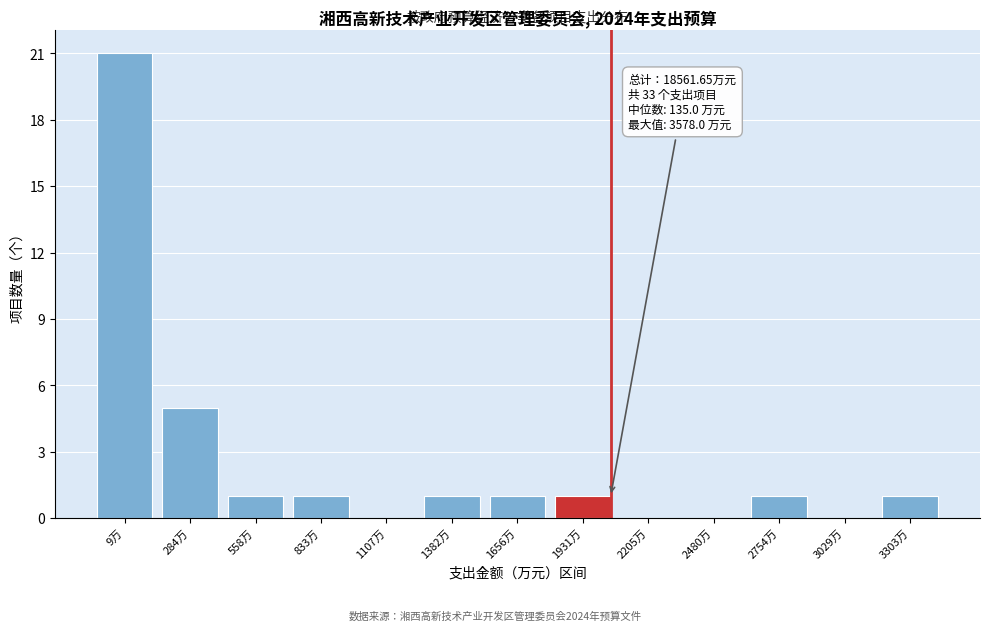

Reading left to right, extract all data points from this chart.

9万=21	284万=5	558万=1	833万=1	1107万=0	1382万=1	1656万=1	1931万=1	2205万=0	2480万=0	2754万=1	3029万=0	3303万=1